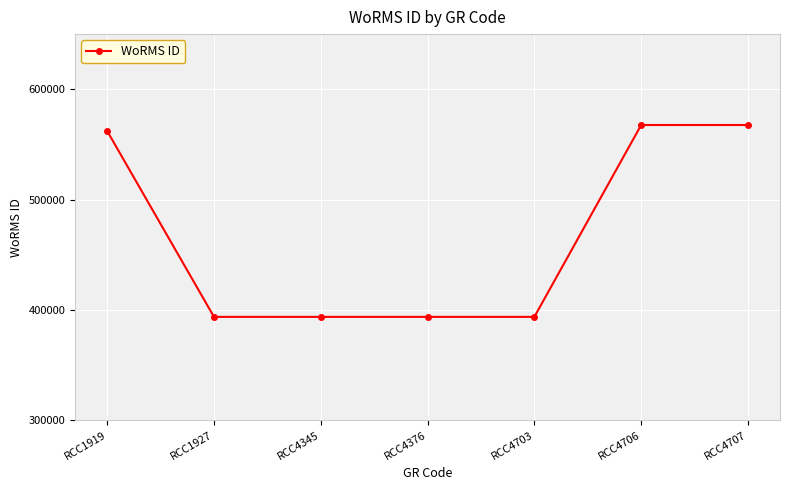

Is it true that the value at RCC4376 is 694790?

False